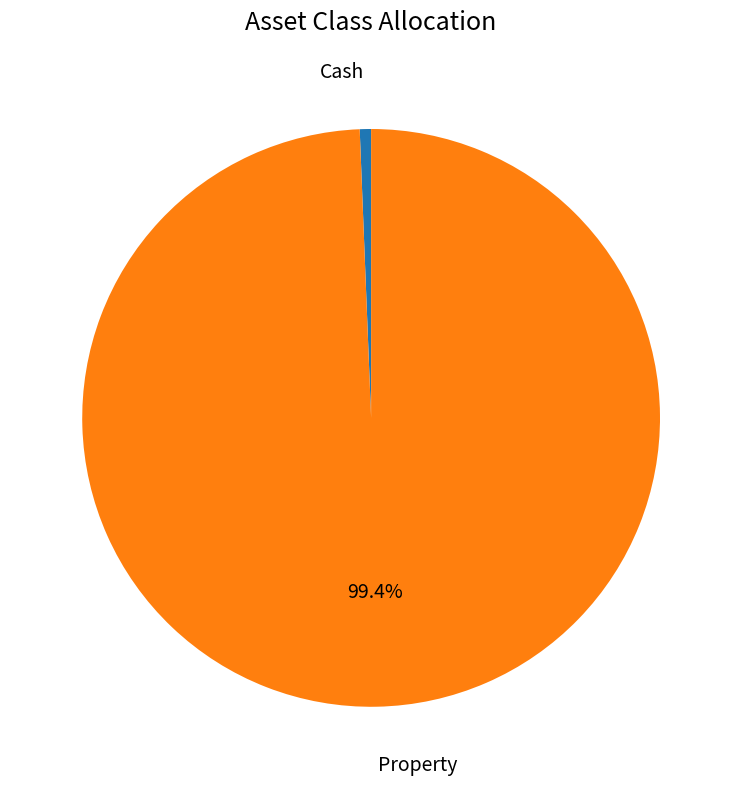

True or false: Property accounts for 90% of the total.

False